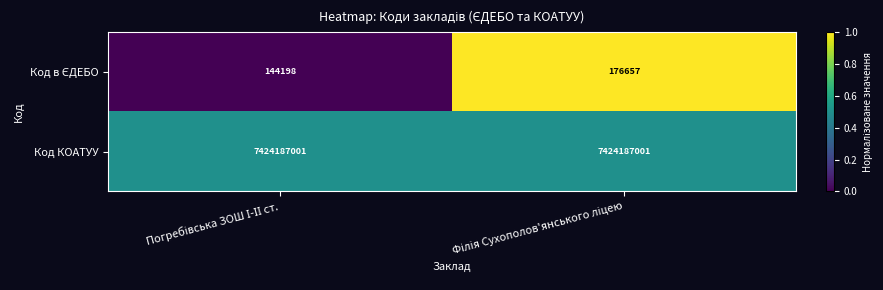

What is the greatest value displayed?

7424187001